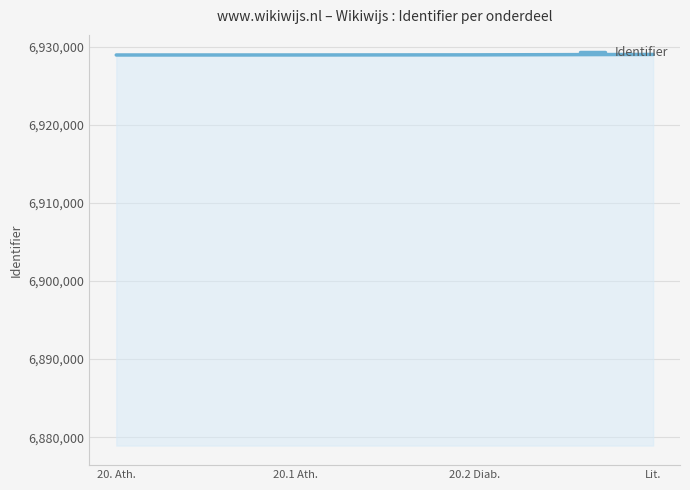

What is the change in value from 20.1 Ath. to Lit.?

+67